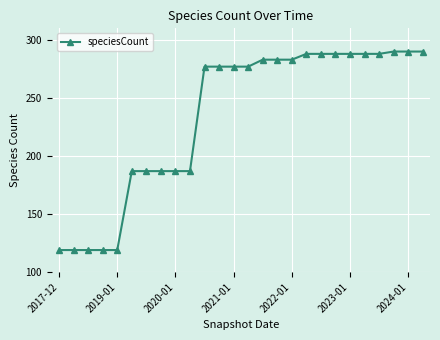

Reading right to left, transcribe all the data shown in this chart.

290	290	290	288	288	288	288	288	288	283	283	283	277	277	277	277	187	187	187	187	187	119	119	119	119	119